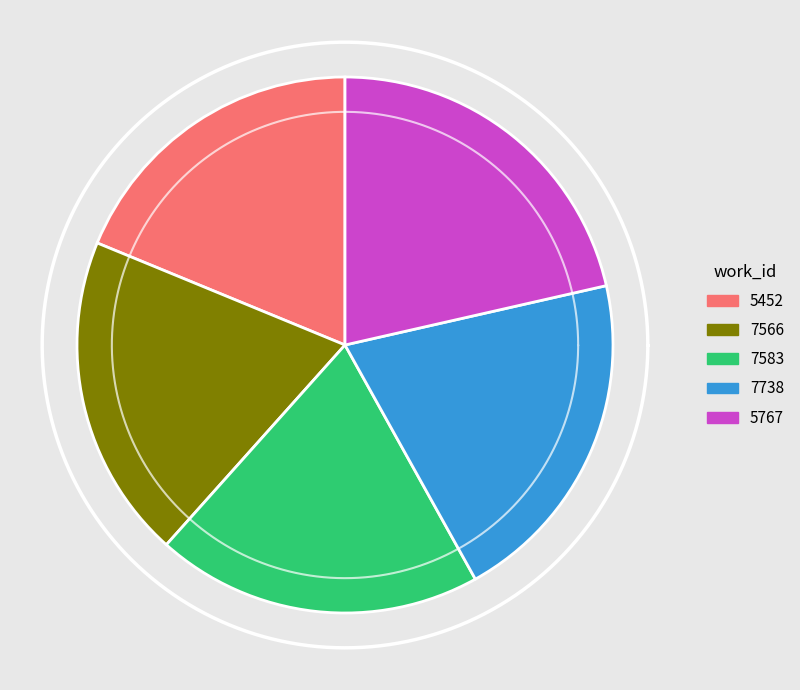

Is it true that 5452 is 19% of the pie?

True